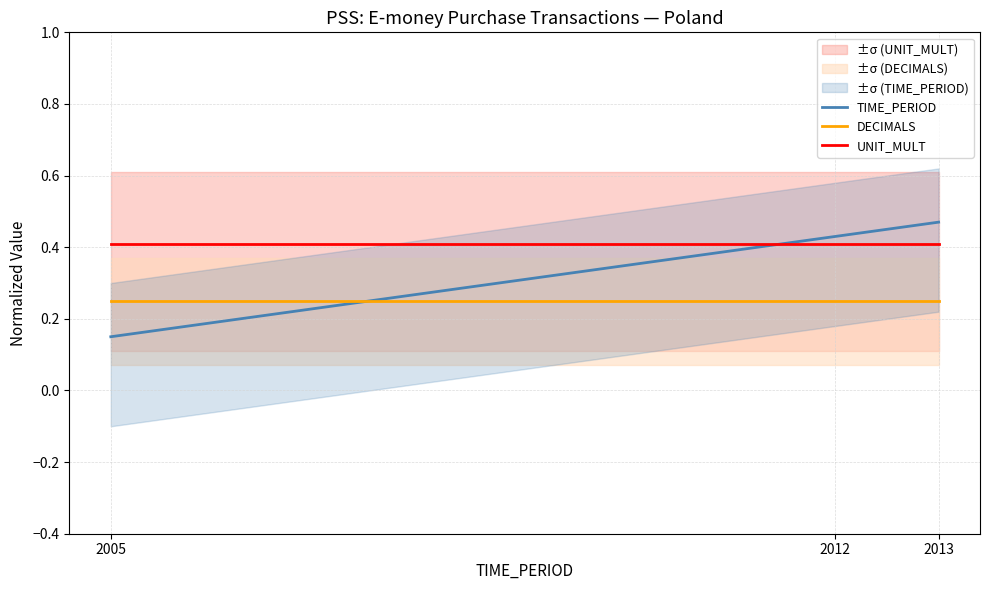

What is the maximum value shown in the chart?

0.5